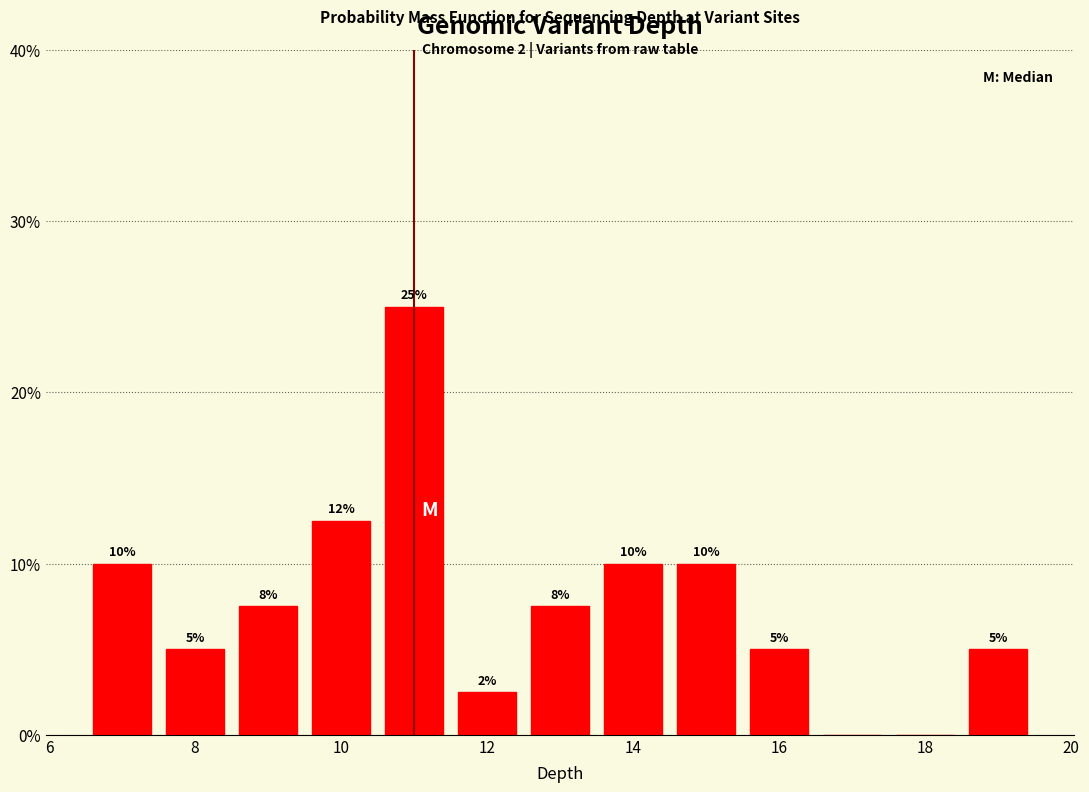

Which range on the x-axis has the tallest bar?

10.5 to 11.5